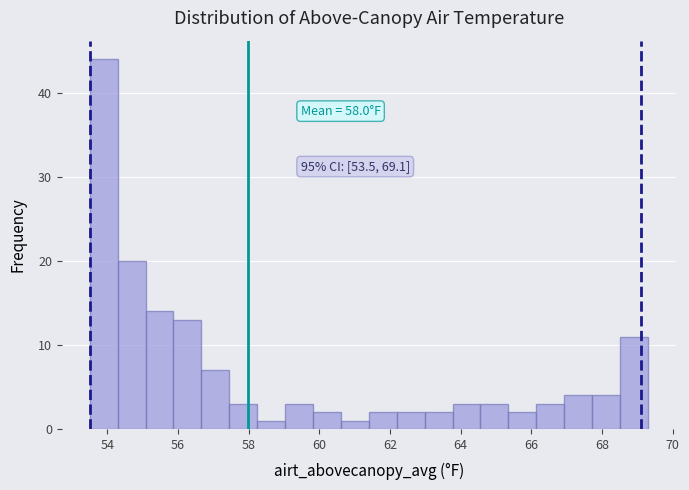

Around what value on the x-axis is the tallest bar? Give the approximate position of its centre, as read against the axis.

53.8